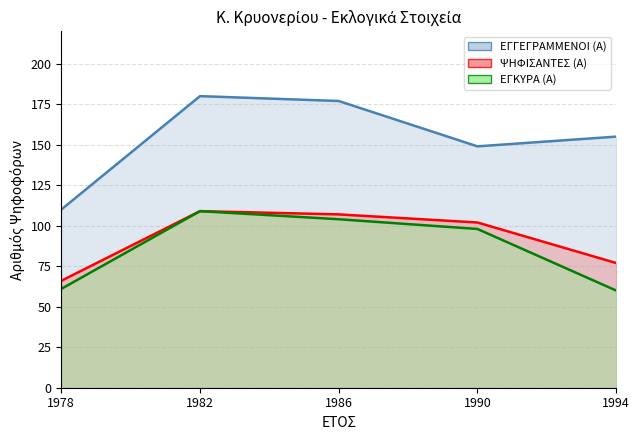

True or false: ΕΓΓΕΓΡΑΜΜΕΝΟΙ (Α) (line) and ΨΗΦΙΣΑΝΤΕΣ (Α) (line) intersect in this chart.

False